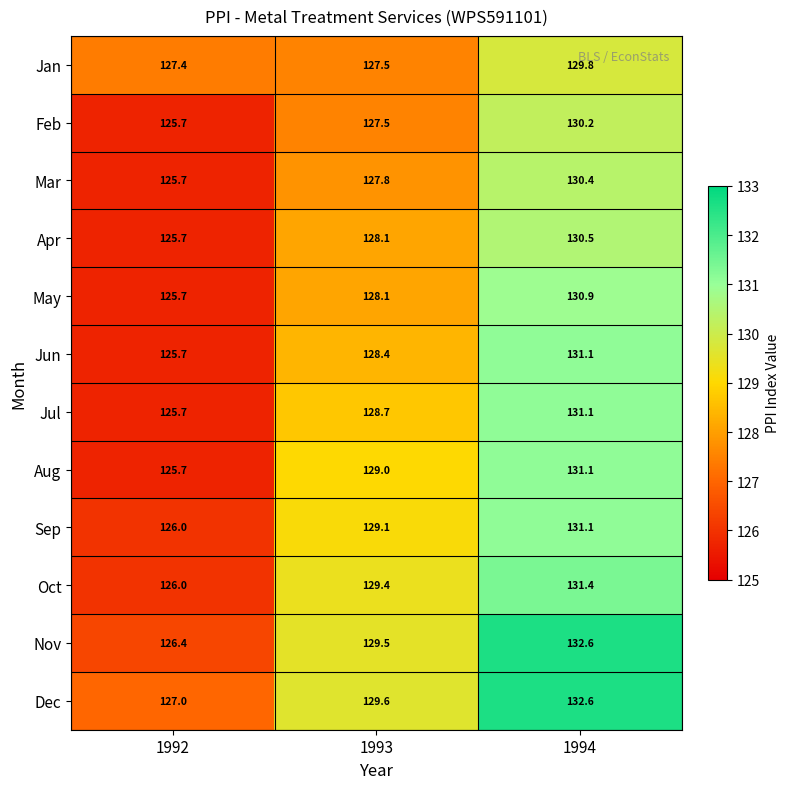

True or false: Nov has a value of 197.0 at 1994.

False